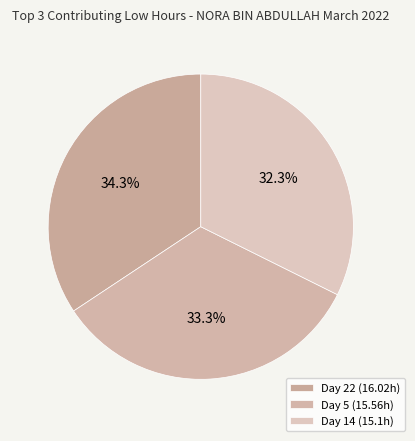

Does any single category account for the majority?

No